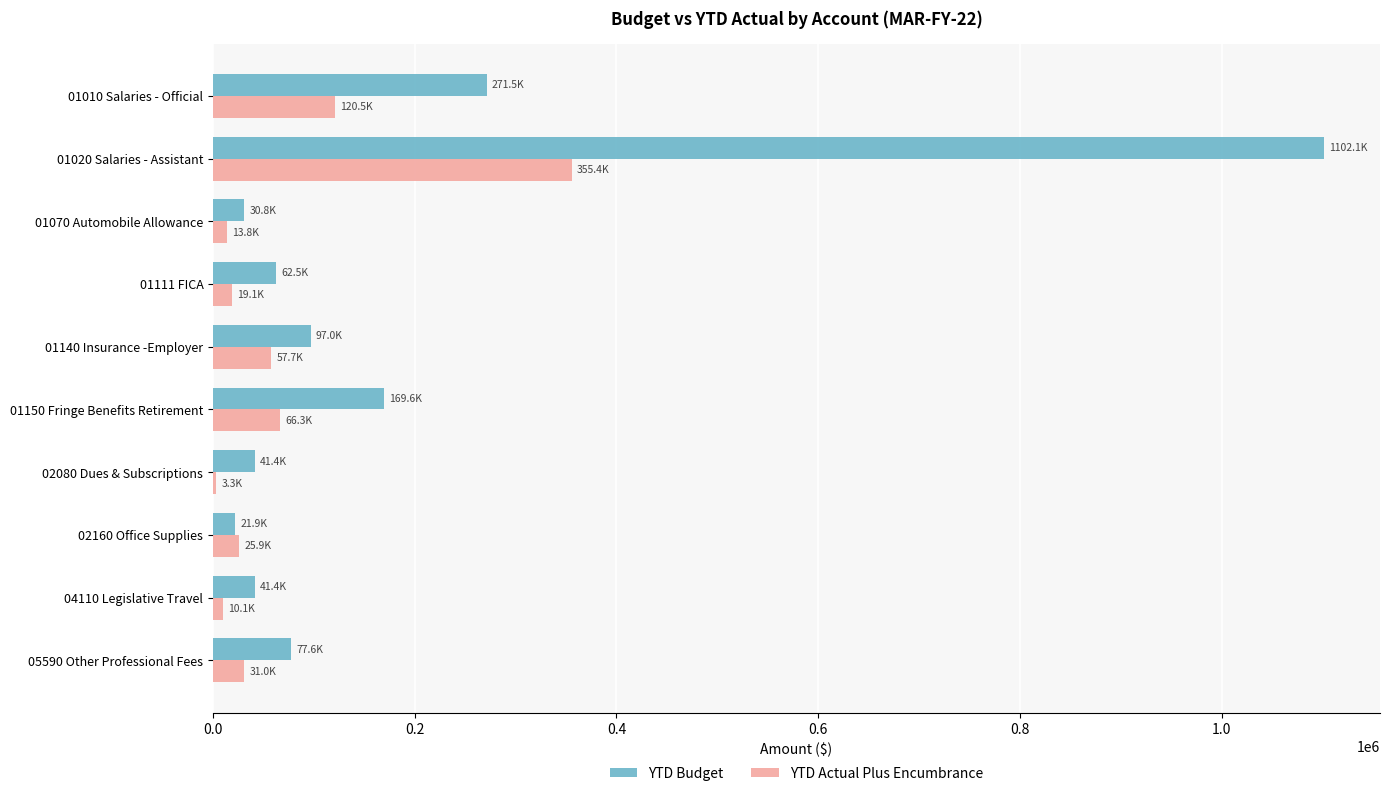

What is the greatest value displayed?

1102052.0